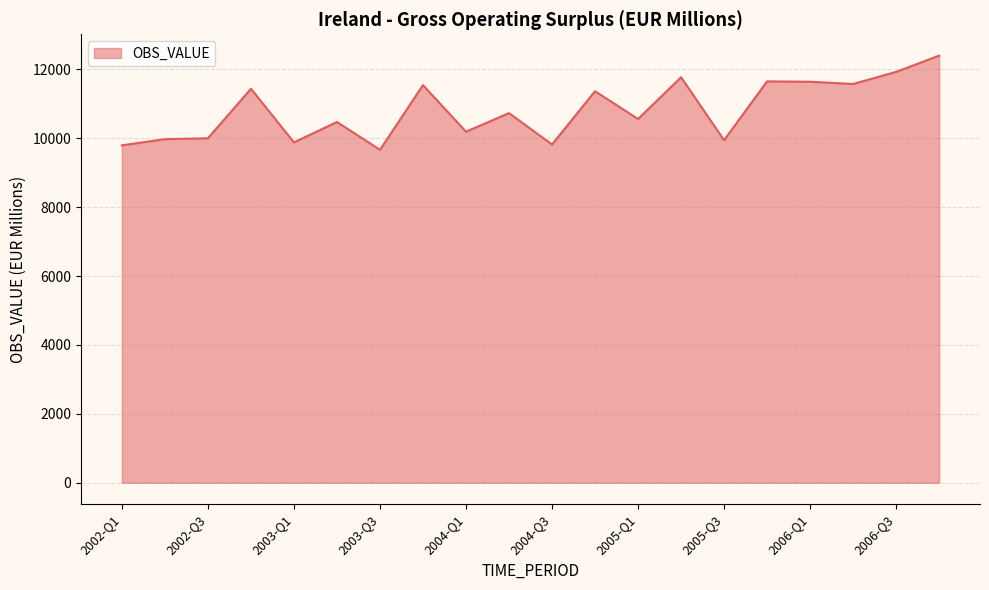

What is the maximum value shown in the chart?

12398.0